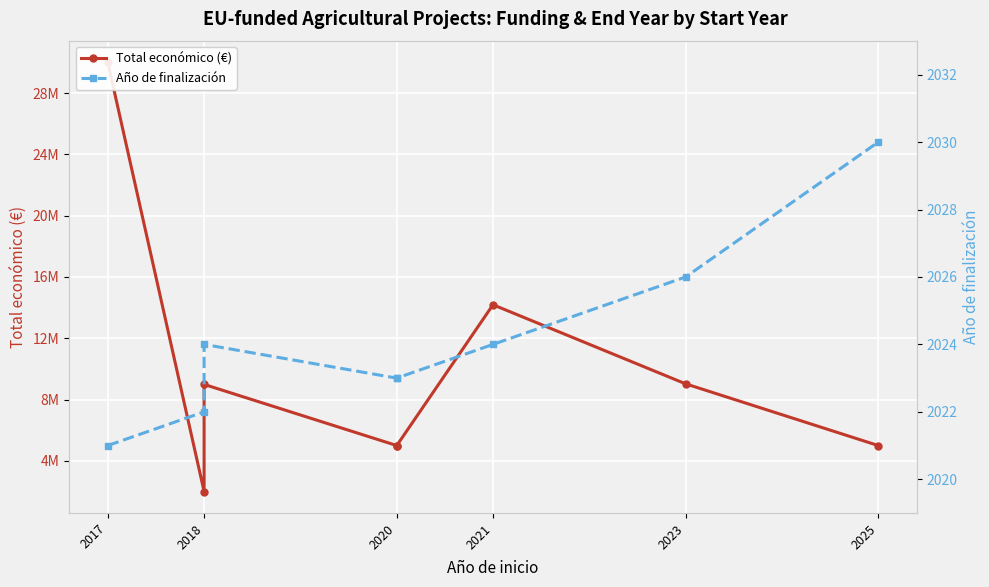

How many data points in Año de finalización are above 2024?

2